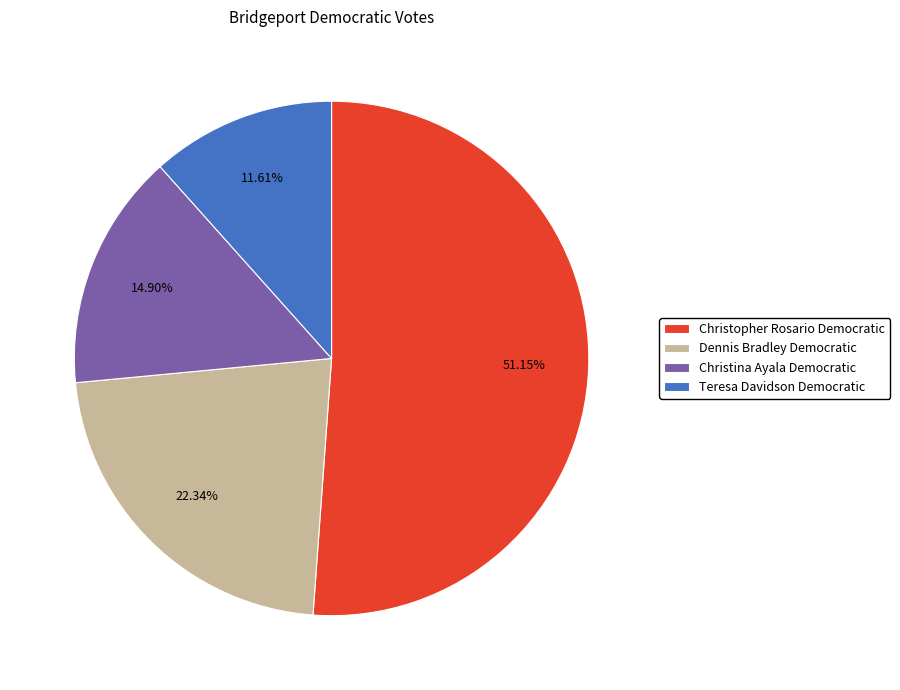

Which slice is the smallest?

Teresa Davidson Democratic